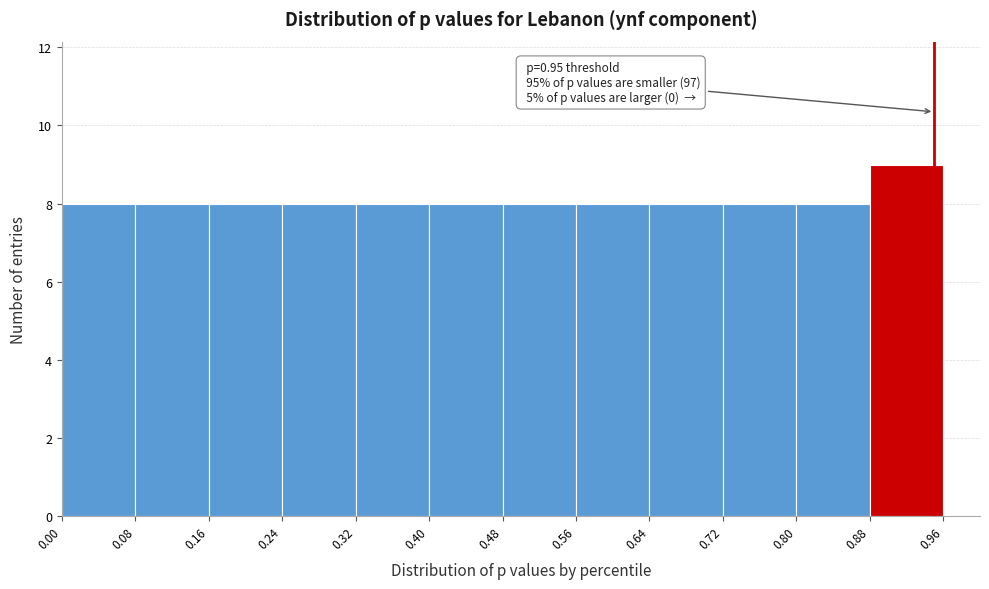

Over which range of the x-axis is the bar tallest?

0.88 to 0.96